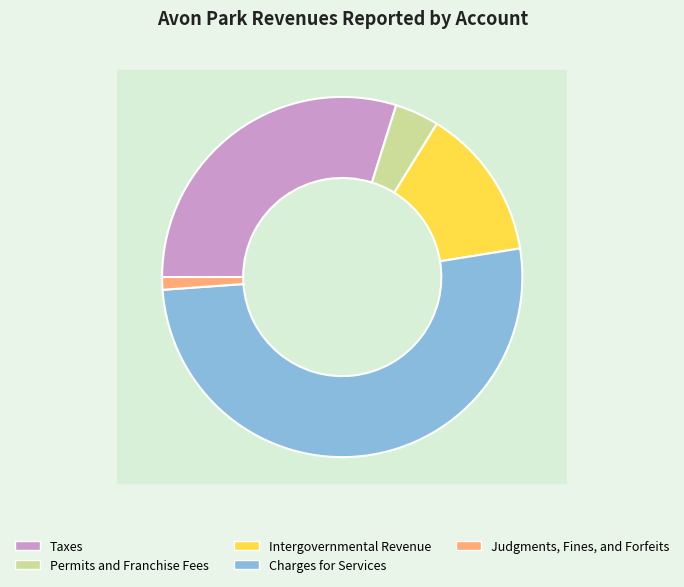

To the nearest percent, what percentage of the pie is Charges for Services?

51%